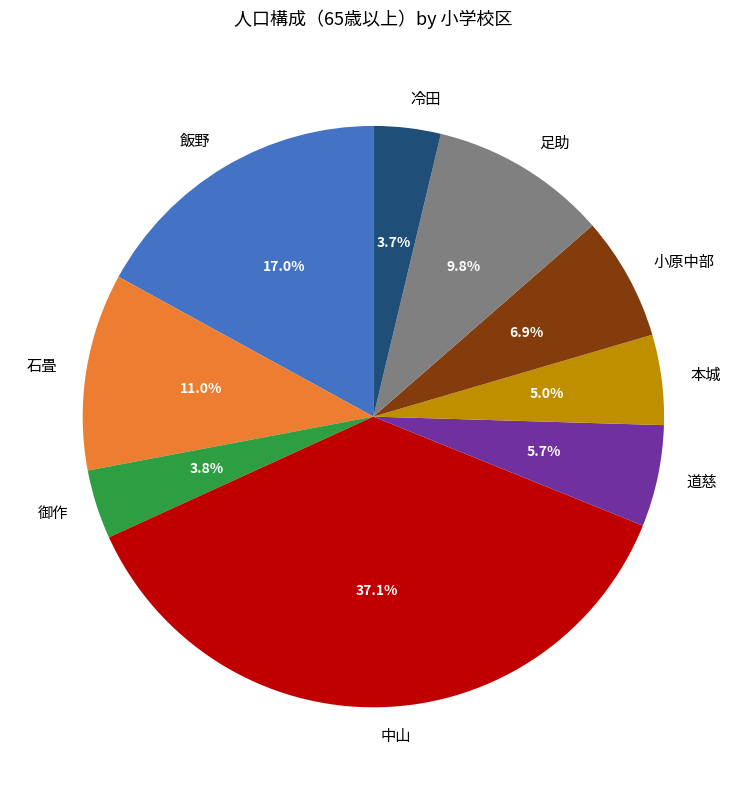

What is the largest slice in the pie chart?

中山